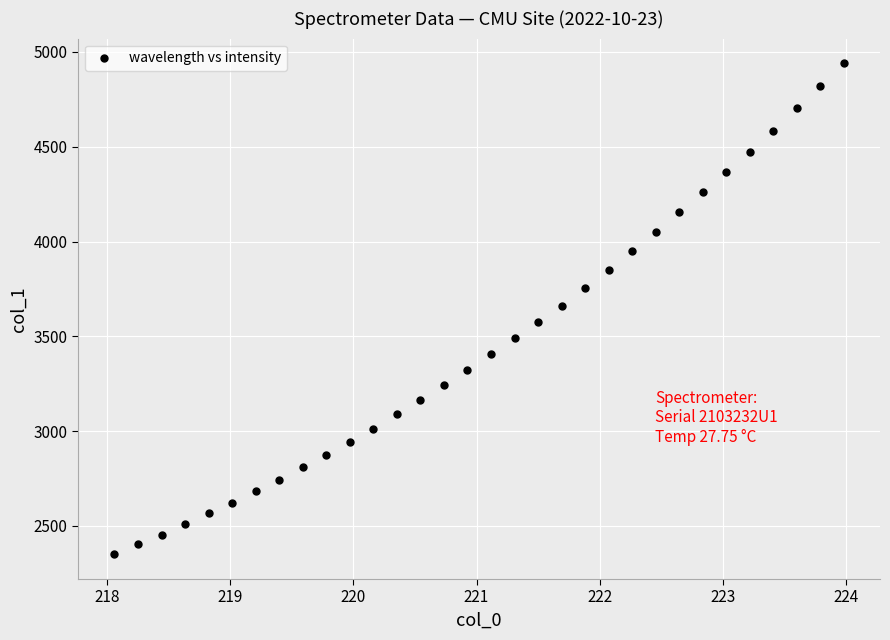

What is the range of Y values (max minus min)?

2591.2